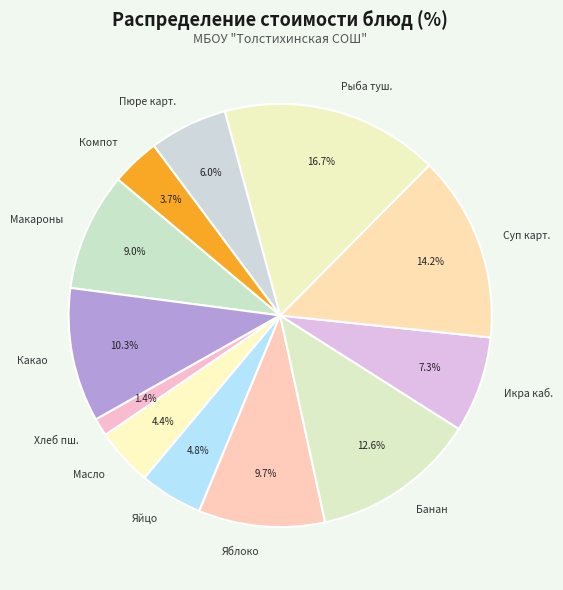

Which has a higher value, Банан or Икра каб.?

Банан